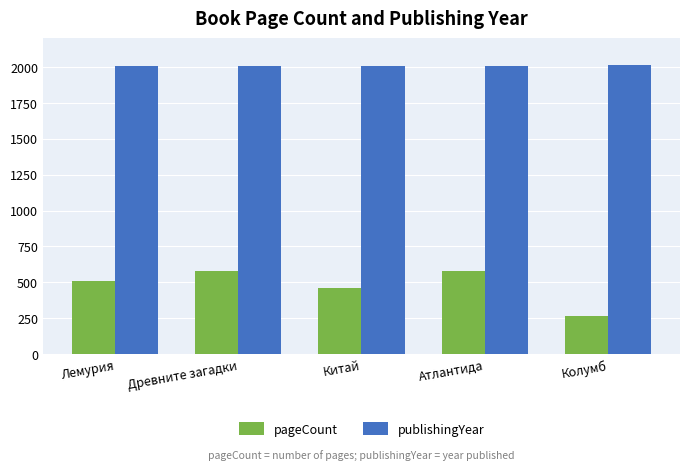

Which series changed the most between Лемурия and Китай?

pageCount